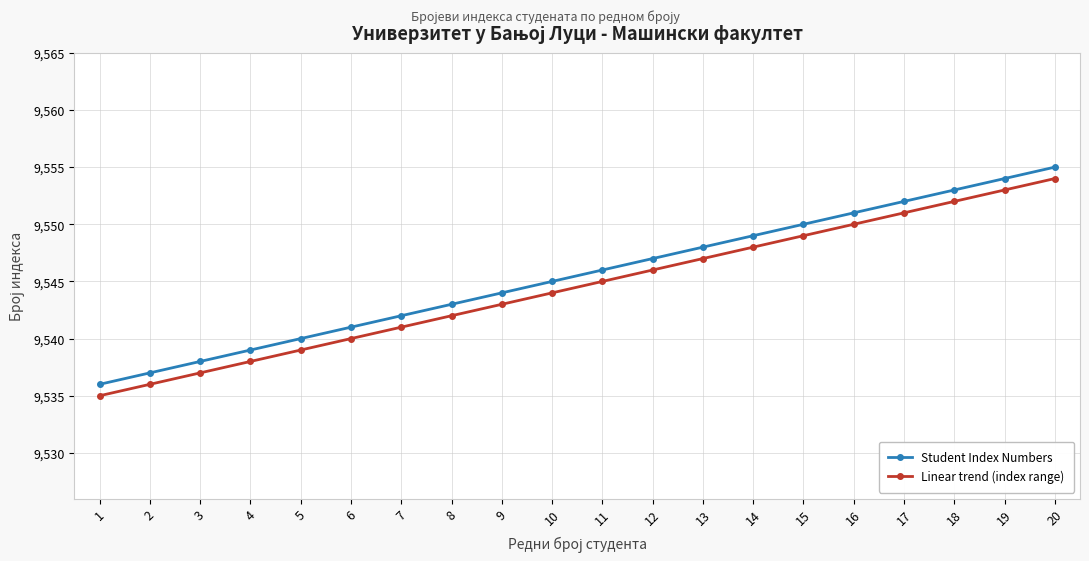

What is the total value across all series at 3?

19075